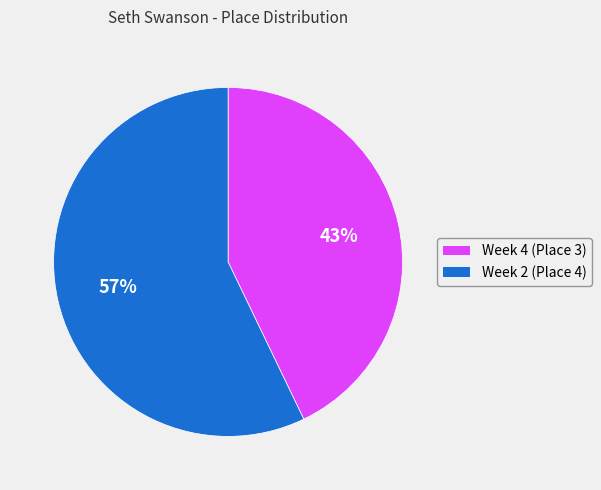

To the nearest percent, what is the average slice percentage?

50%